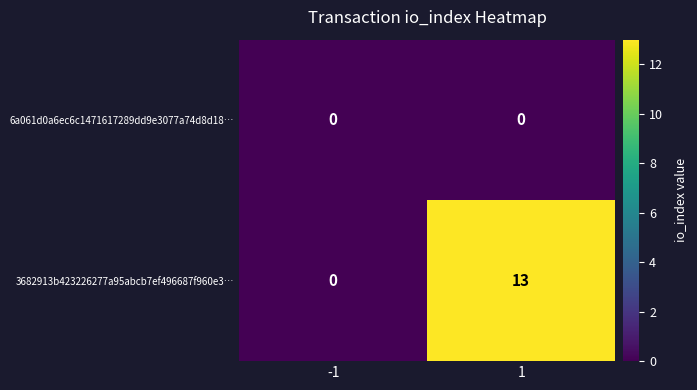

Which series changed the most between -1 and 1?

3682913b423226277a95abcb7ef496687f960e3…